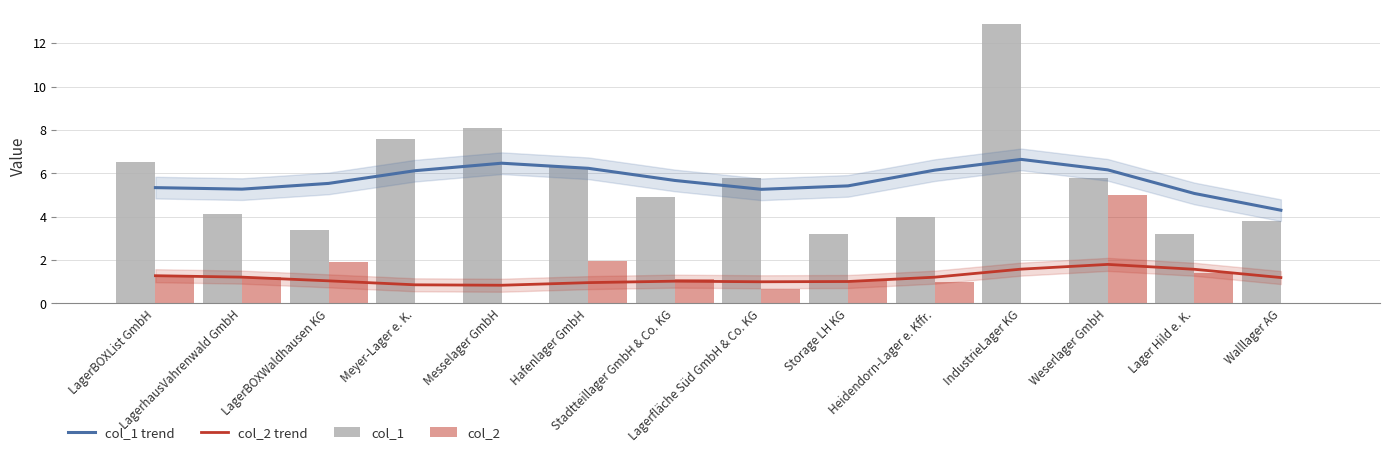

At Hafenlager GmbH, list the series in order from smallest to largest.

col_2 trend, col_2, col_1 trend, col_1